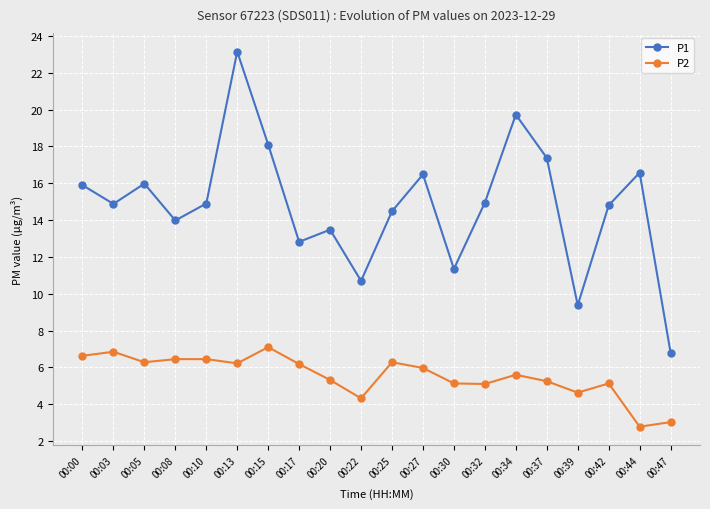

What are all the series names shown in the legend?

P1, P2